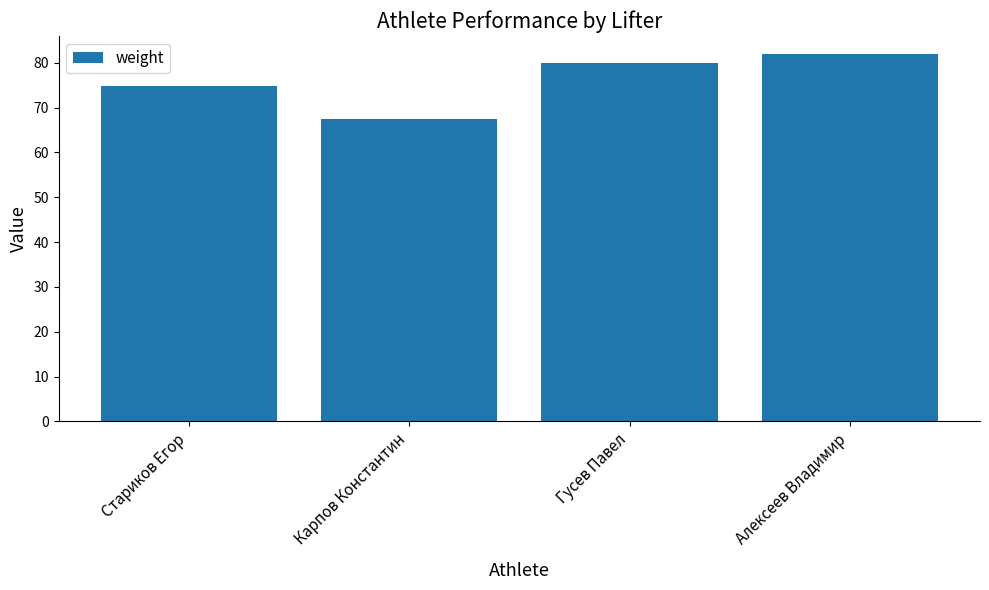

What is the label of the 4th bar from the left?

Алексеев Владимир